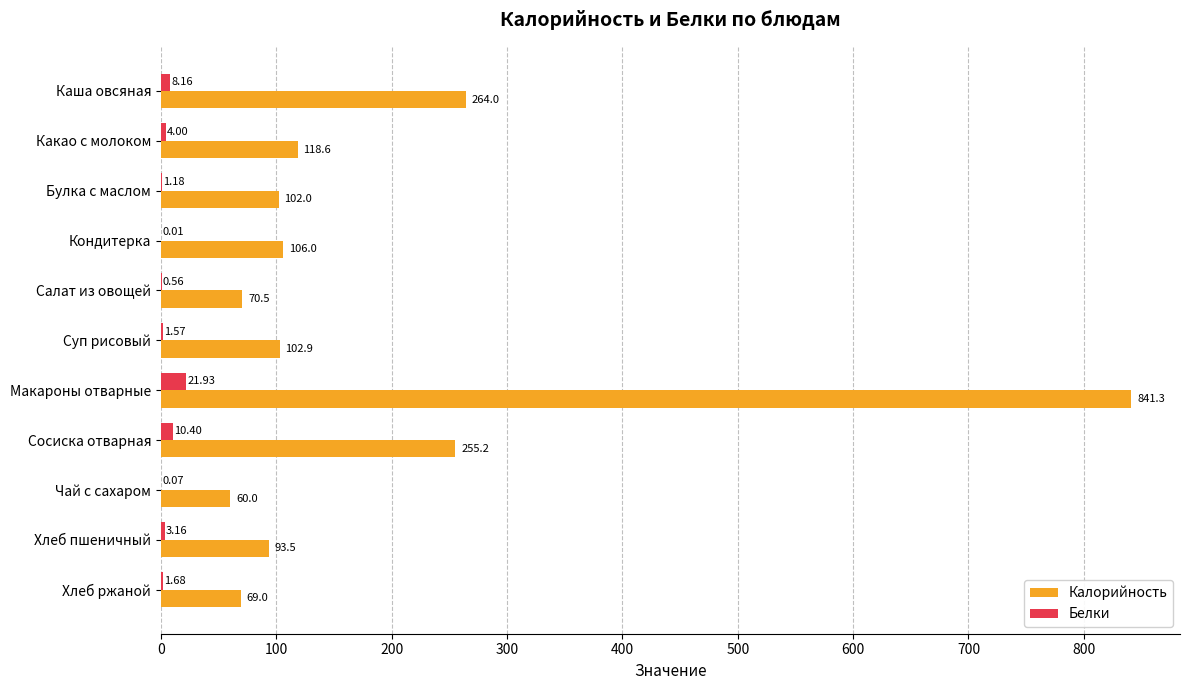

Which label corresponds to the largest value in the chart?

Макароны отварные